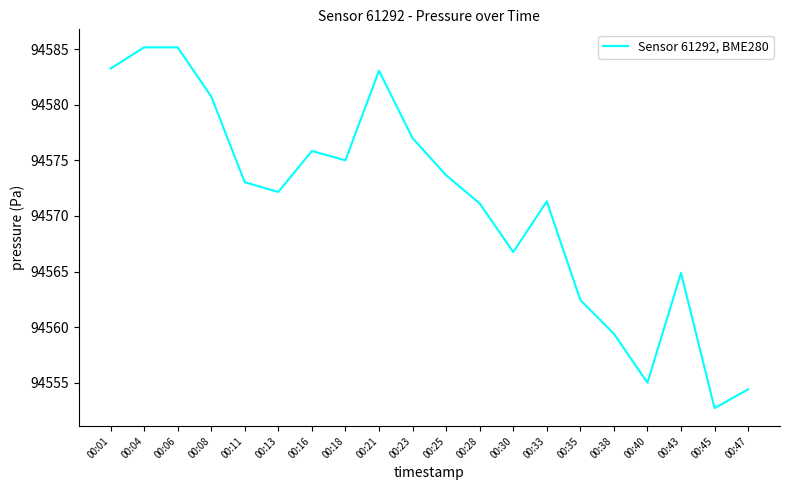

What value does the data have at 00:04?

94585.2